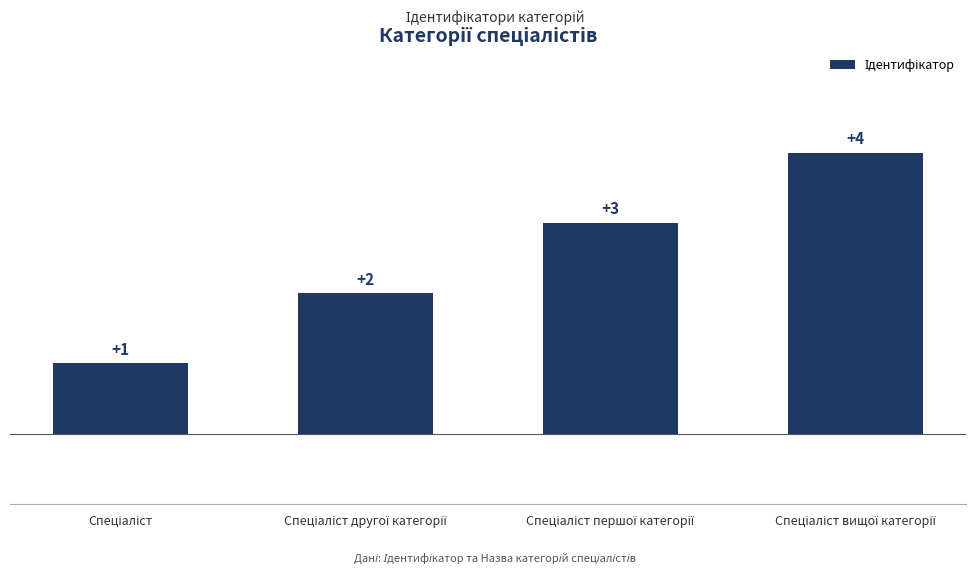

What is the maximum value shown in the chart?

4